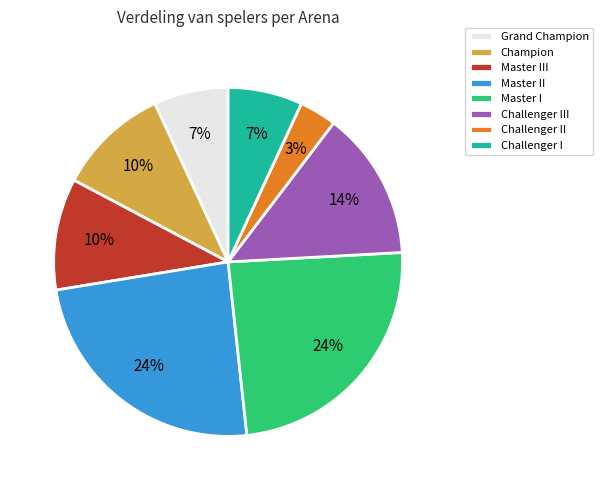

Is Master I the majority of the pie?

No